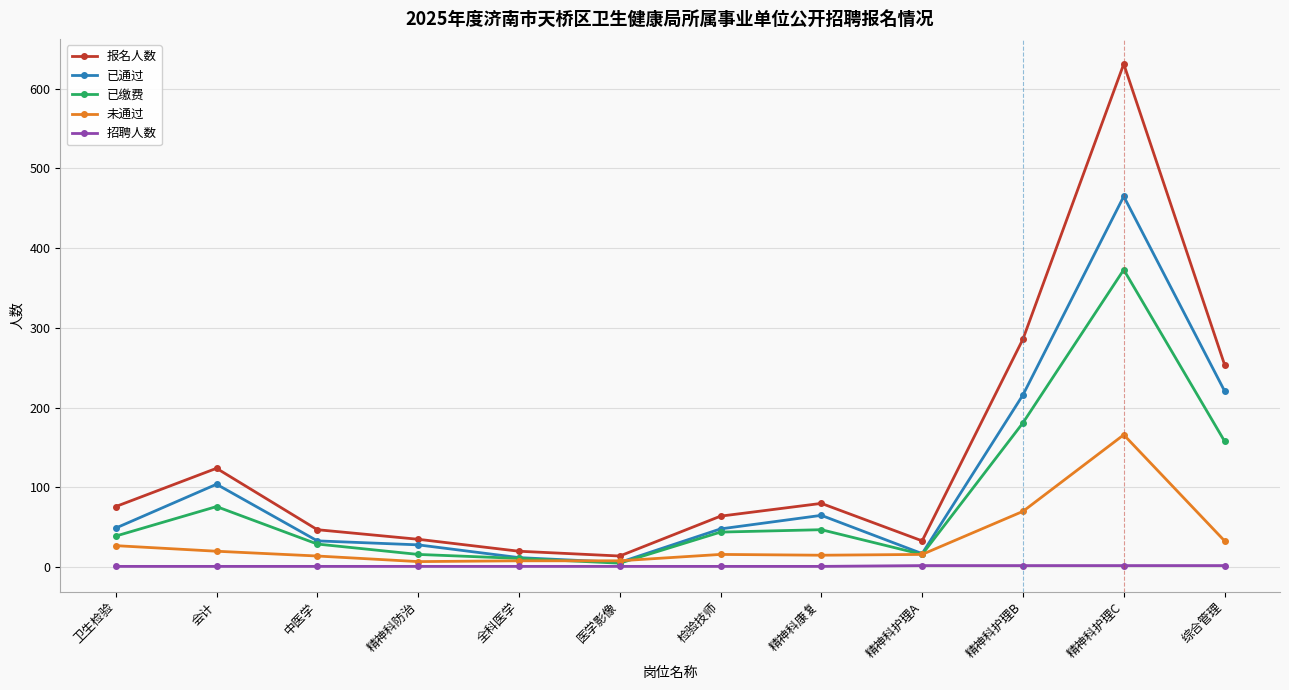

The 未通过 series shows 23 at 精神科护理B. True or false?

False